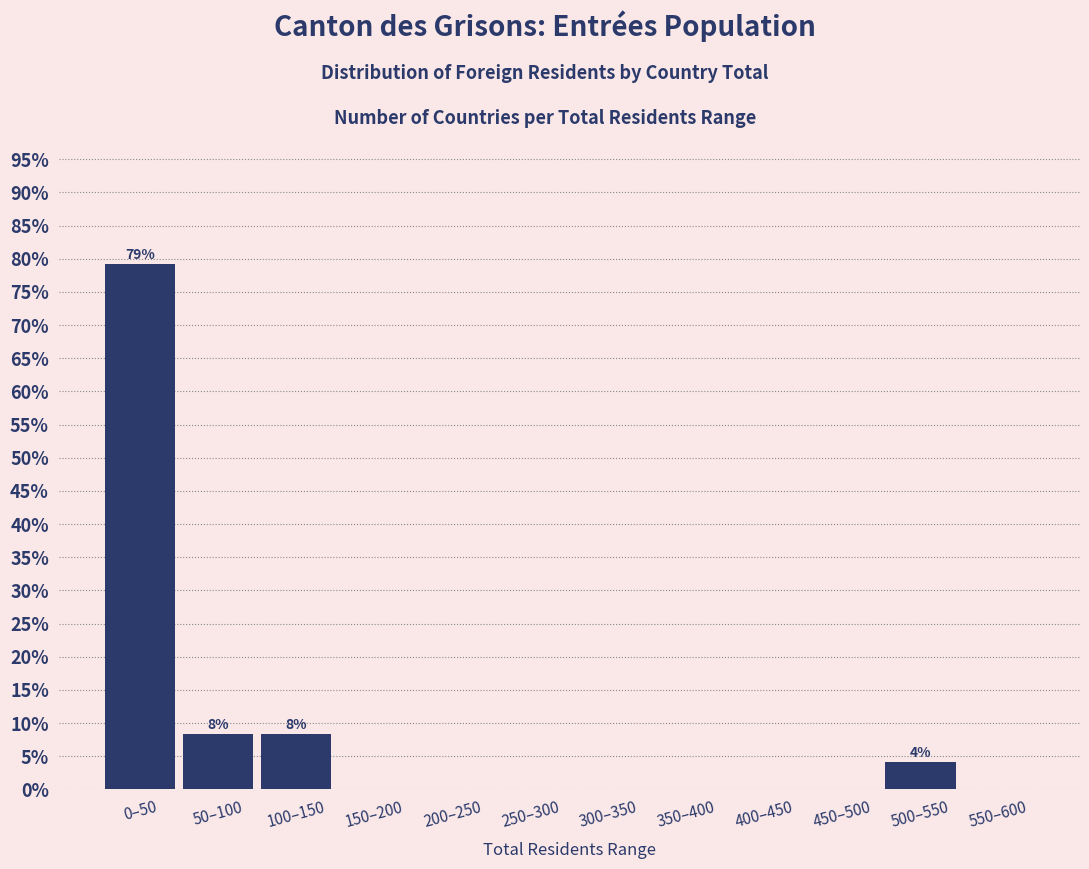

Reading right to left, transcribe all the data shown in this chart.

550–600=0.0	500–550=4.2	450–500=0.0	400–450=0.0	350–400=0.0	300–350=0.0	250–300=0.0	200–250=0.0	150–200=0.0	100–150=8.3	50–100=8.3	0–50=79.2